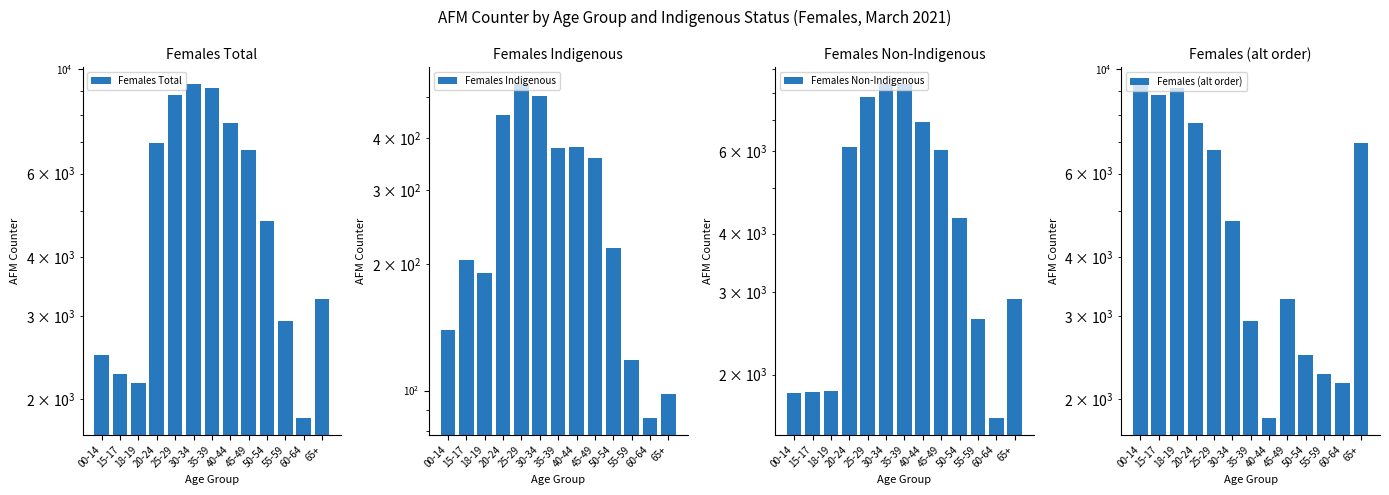

Does the chart contain stacked bars?

No